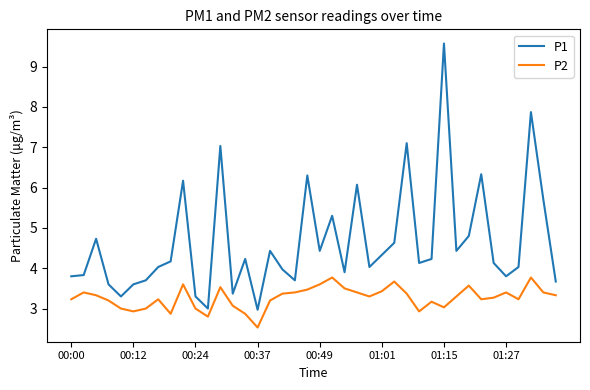

Which series has the largest total across all categories?

P1